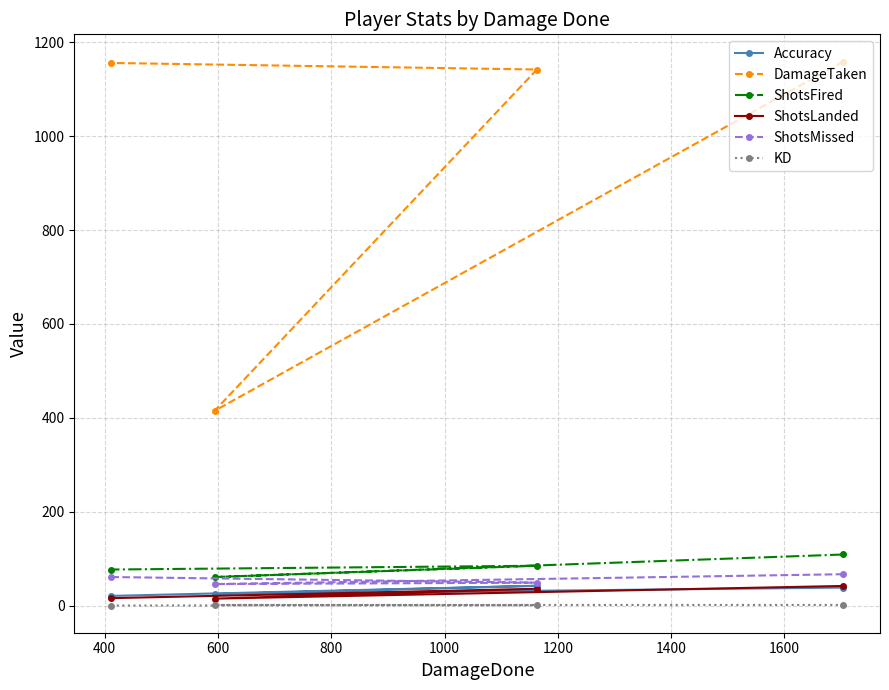

Which series has the widest spread of values?

DamageTaken